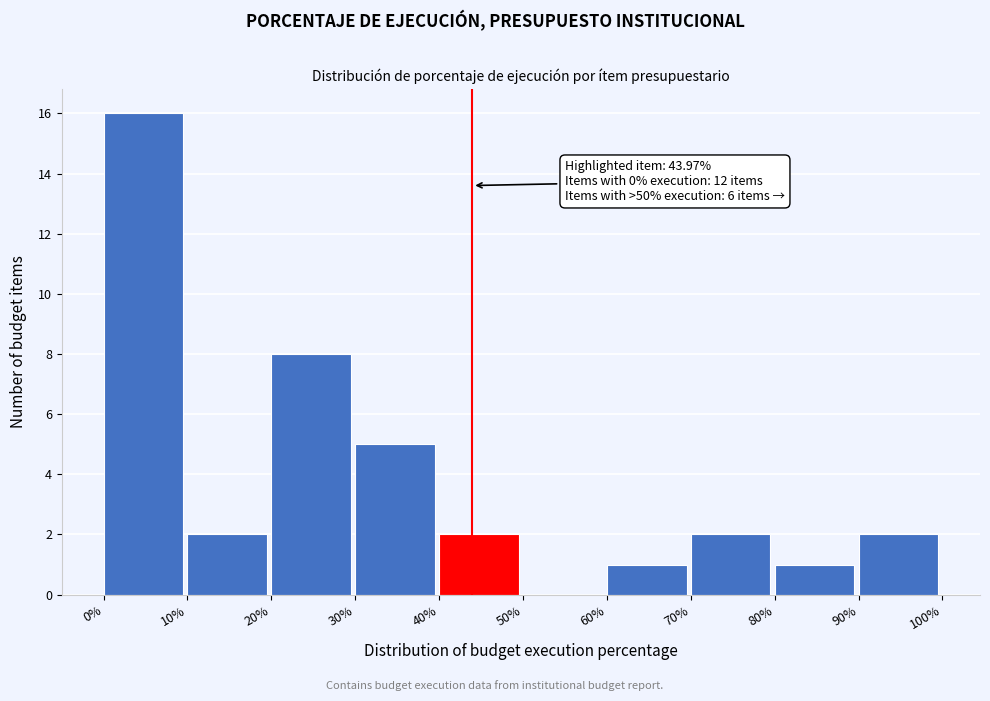

Which range on the x-axis has the tallest bar?

0% to 10%